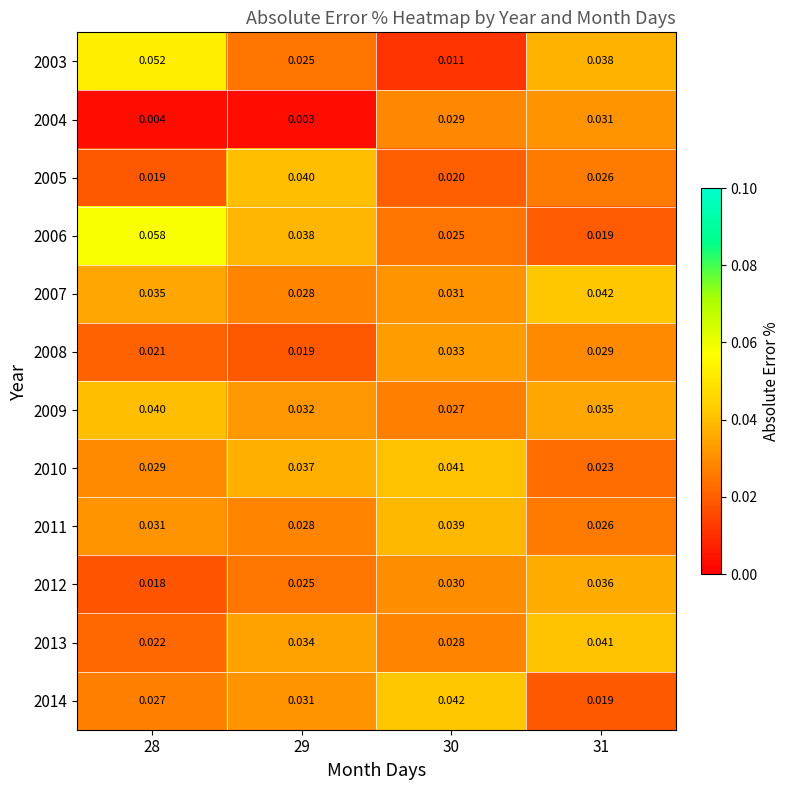

Is the value of 2007 at 29 greater than the value of 2014 at 28?

Yes